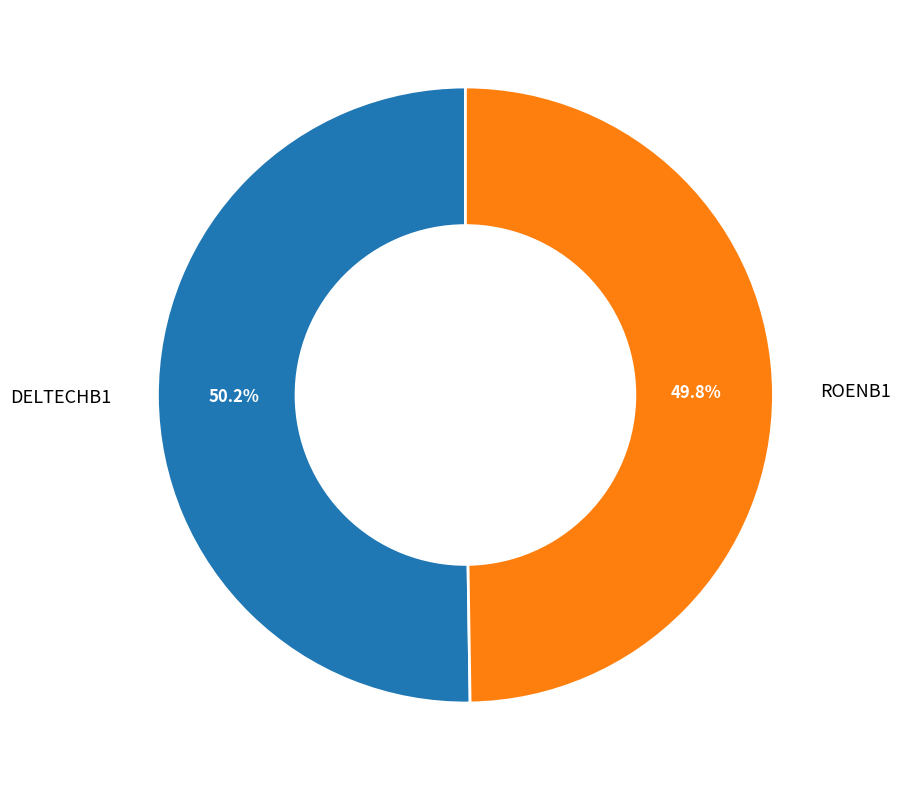

What is the ratio of the value at ROENB1 to the value at DELTECHB1?

1.0